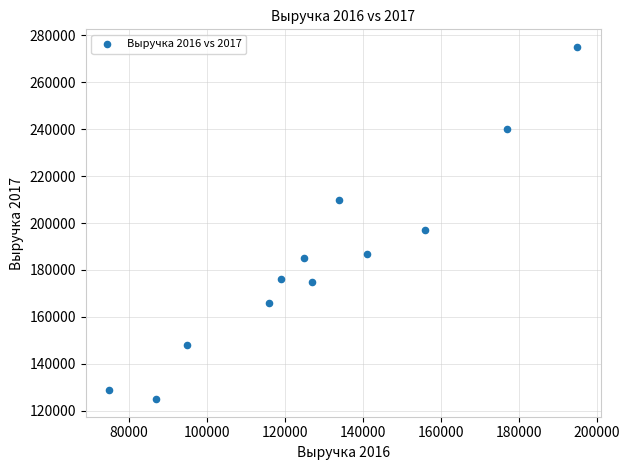

What is the range of X values (max minus min)?

120000